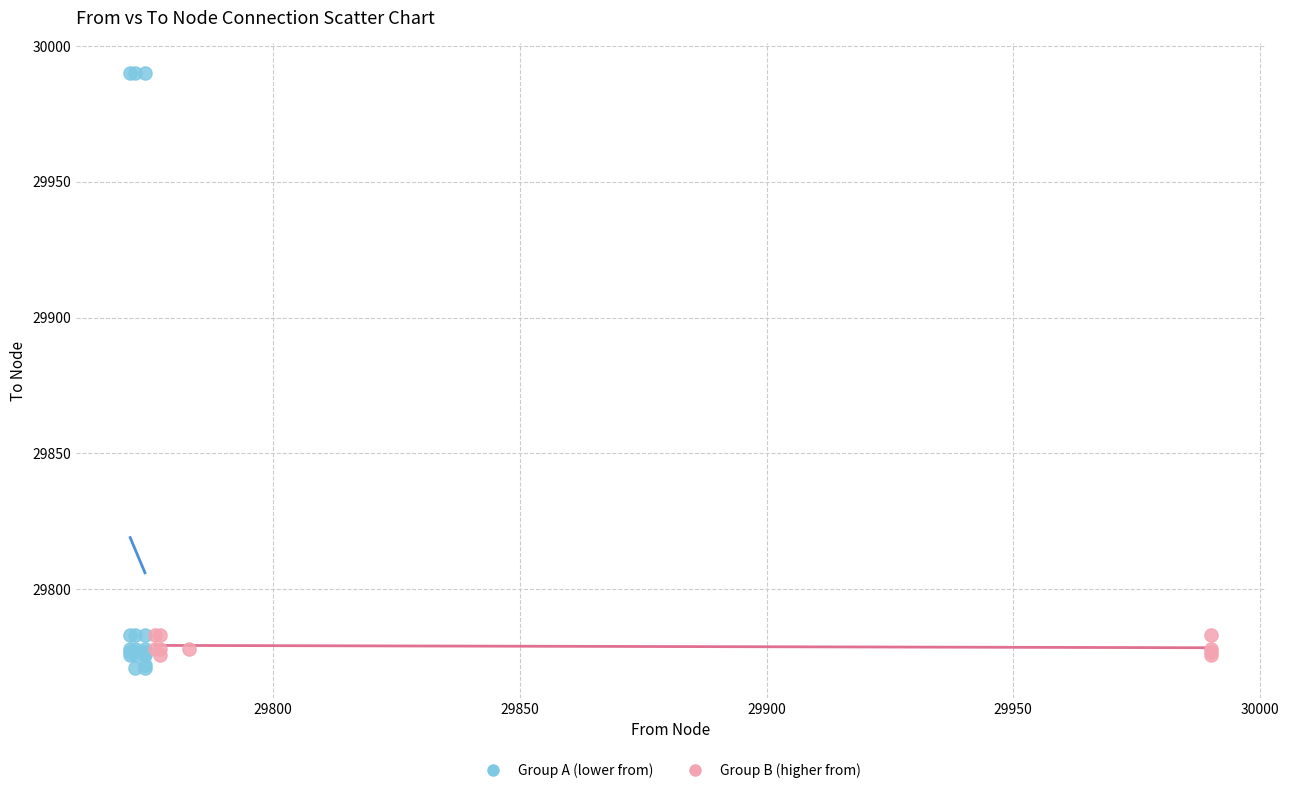

Which series reaches the maximum Y coordinate?

Group A (lower from)